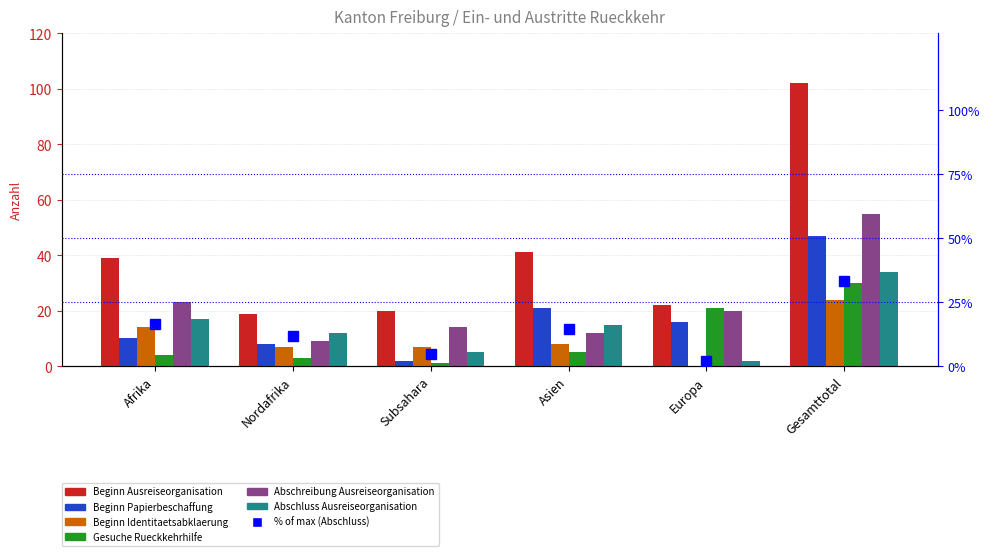

What is the difference between the highest and lowest values at Afrika?

35